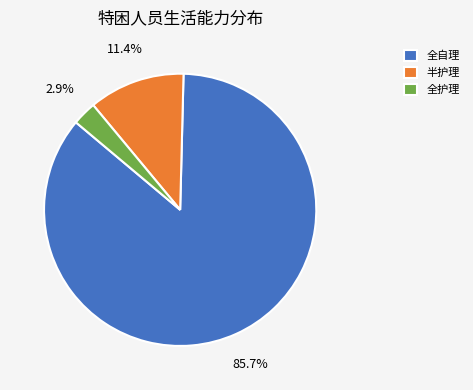

Does 半护理 account for over 50% of the chart?

No